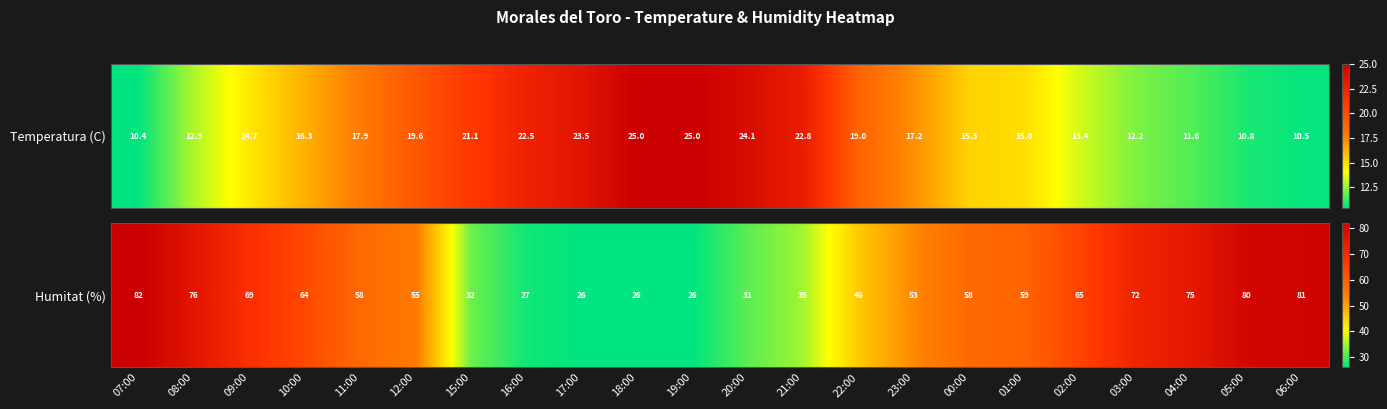

Between 17:00 and 15:00, which is larger?

15:00